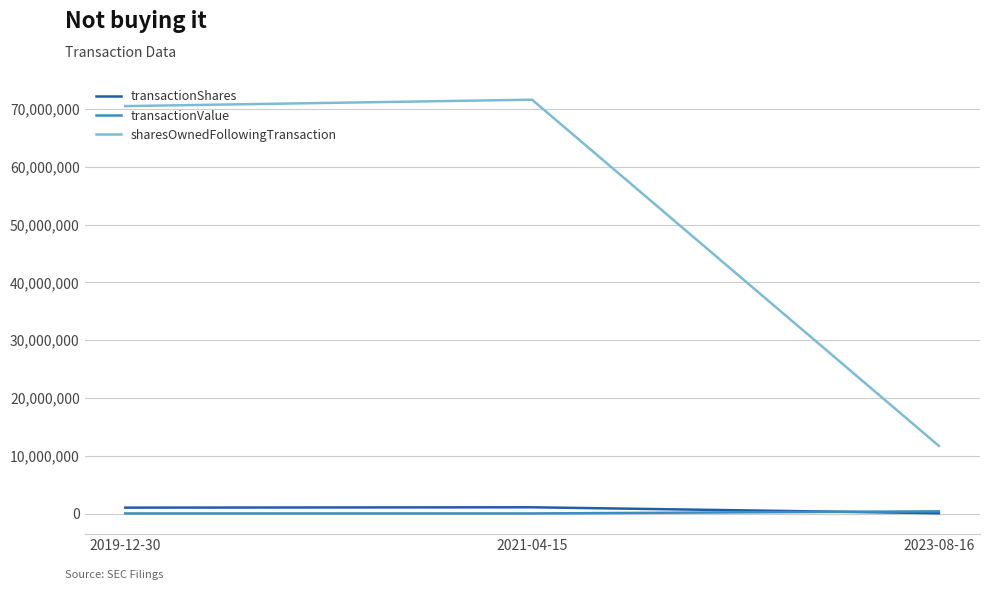

What is the sum of the sharesOwnedFollowingTransaction values at 2019-12-30 and 2023-08-16?

82245287